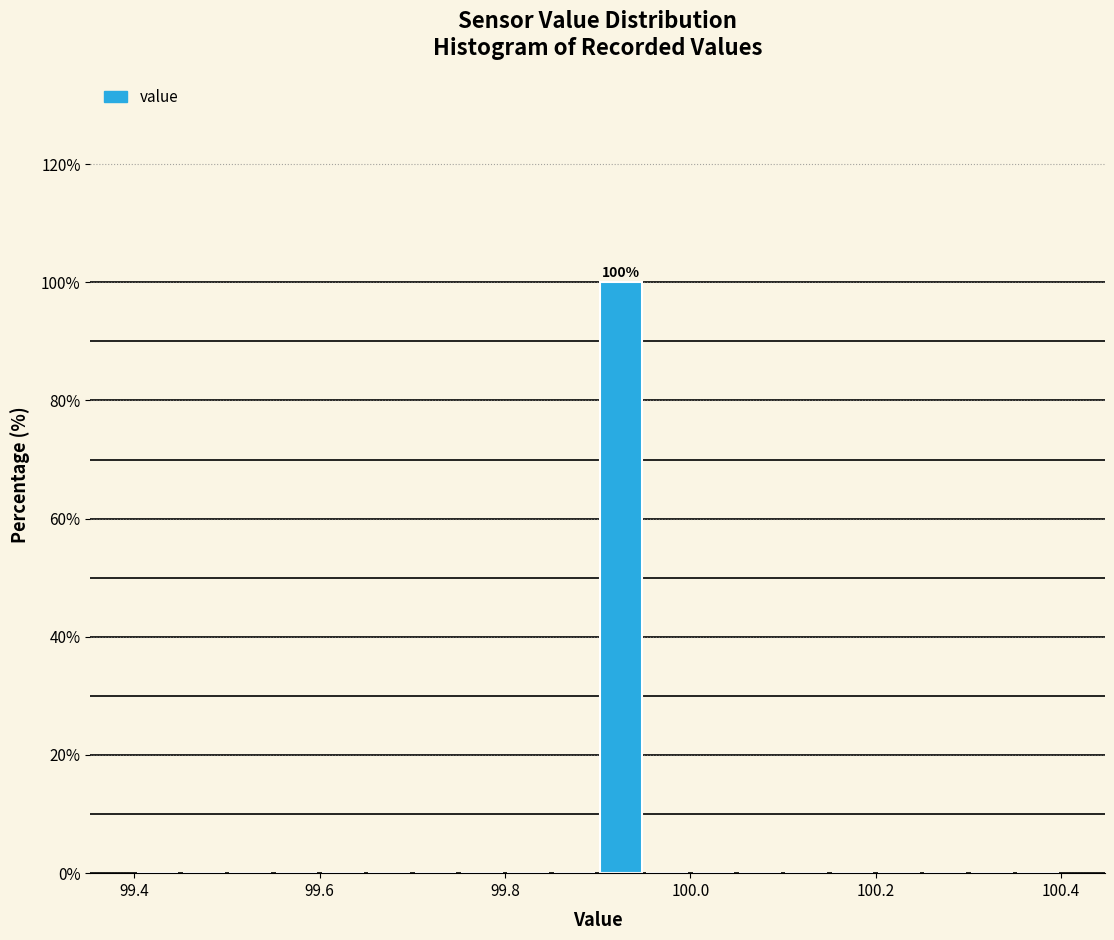

Read against the x-axis, roughly where is the centre of the tallest bar?

99.92